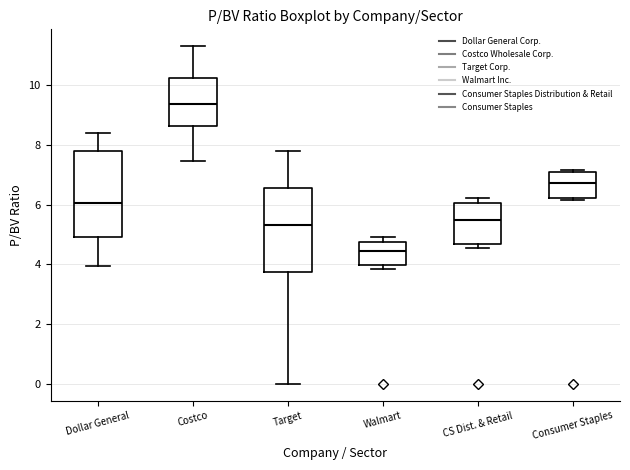

Which box's median line is the highest?

Costco